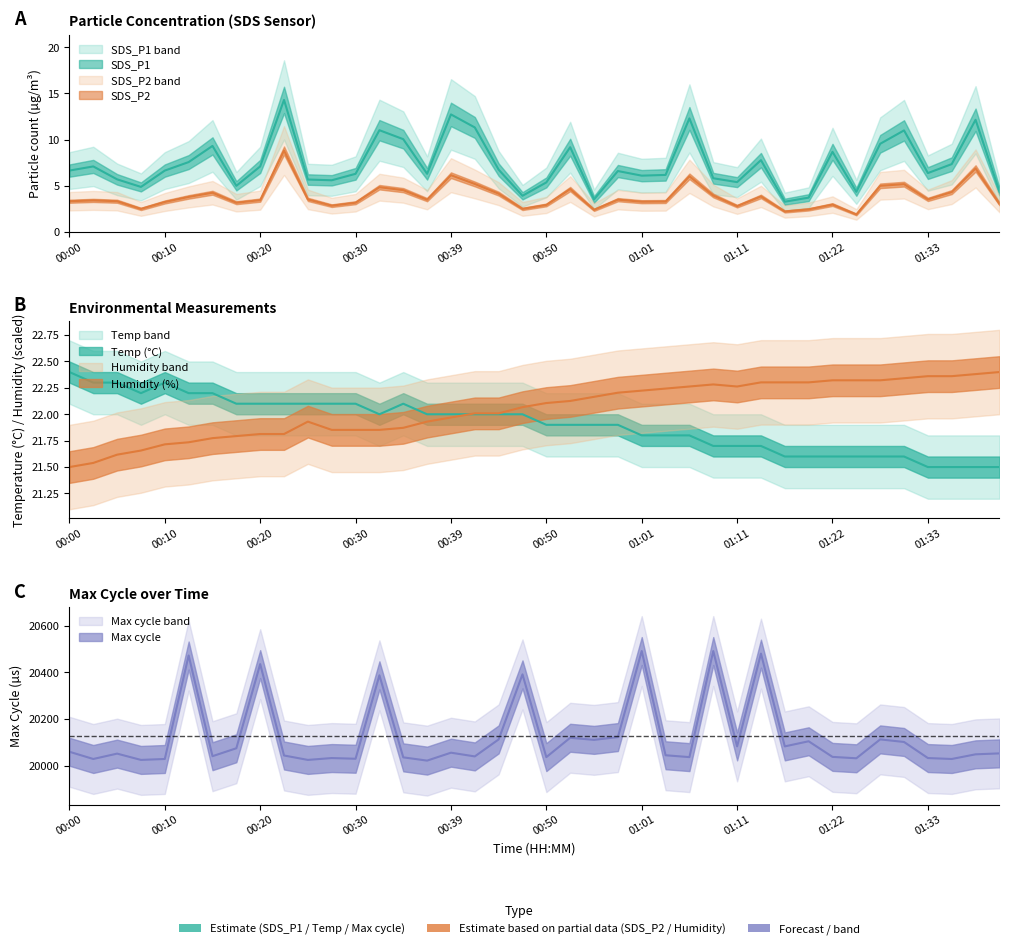

What is the smallest value displayed?

1.9